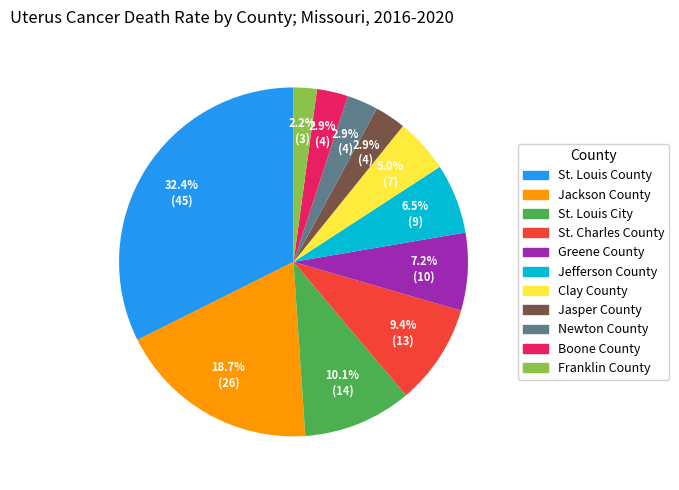

True or false: Greene County accounts for 18% of the total.

False